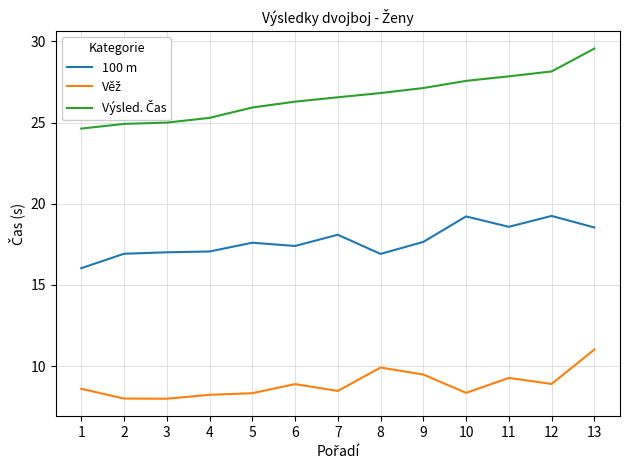

The value of 100 m at 5 is 6.3. True or false?

False